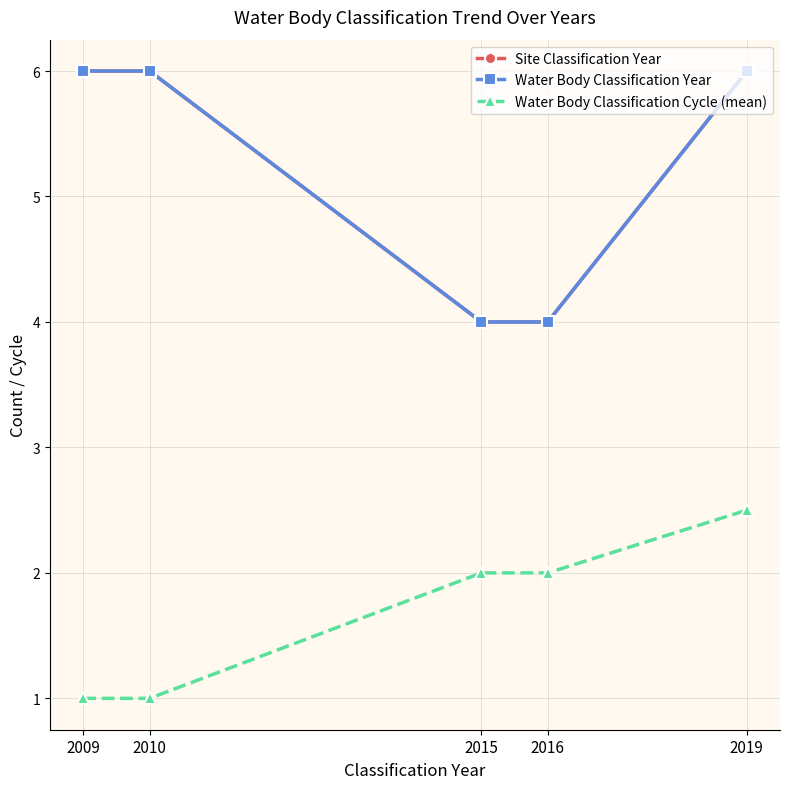

Does the chart have visible grid lines?

Yes